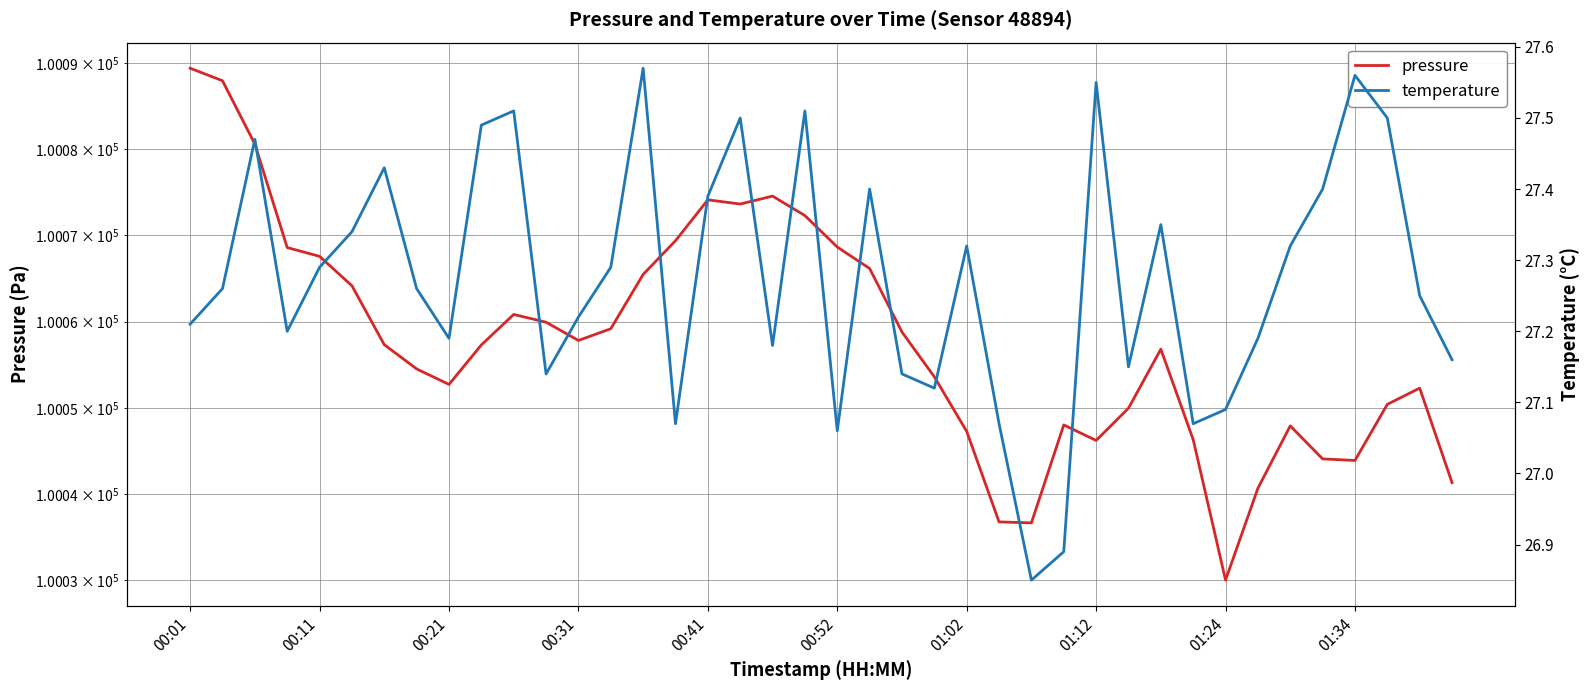

The pressure series shows 150103.9 at 17. True or false?

False